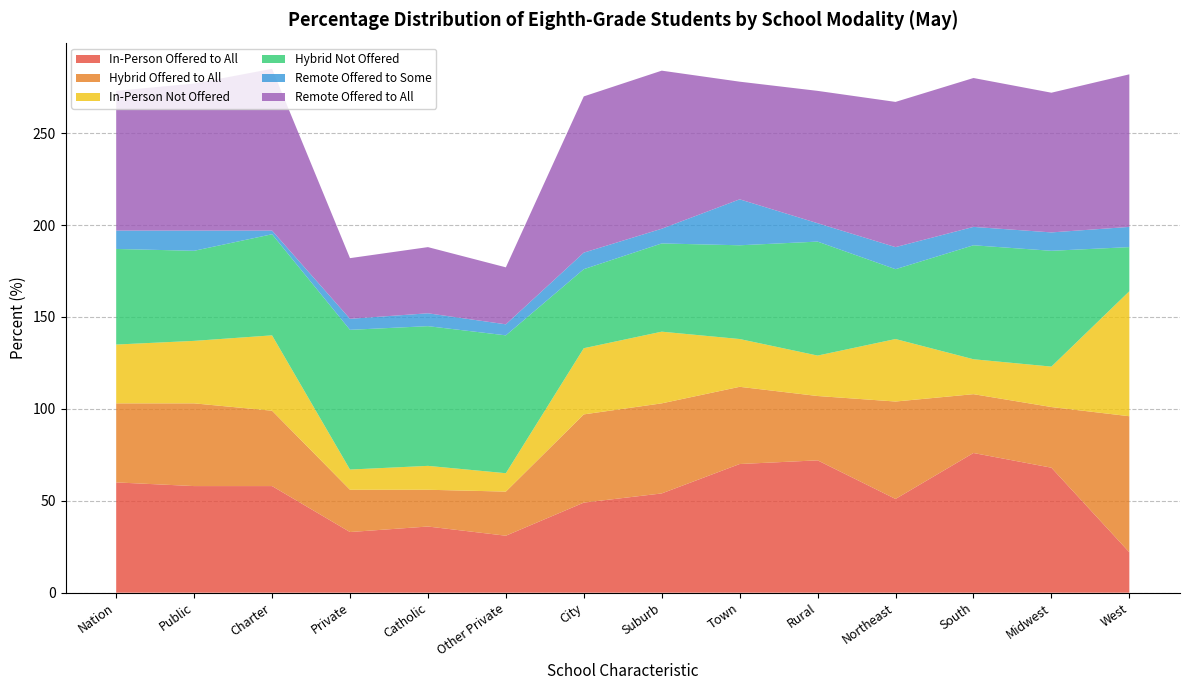

Reading left to right, extract all data points from this chart.

In-Person Offered to All: 60	58	58	33	36	31	49	54	70	72	51	76	68	22
Hybrid Offered to All: 43	45	41	23	20	24	48	49	42	35	53	32	33	74
In-Person Not Offered: 32	34	41	11	13	10	36	39	26	22	34	19	22	68
Hybrid Not Offered: 52	49	55	76	76	75	43	48	51	62	38	62	63	24
Remote Offered to Some: 10	11	2	6	7	6	9	8	25	10	12	10	10	11
Remote Offered to All: 76	80	88	33	36	31	85	86	64	72	79	81	76	83